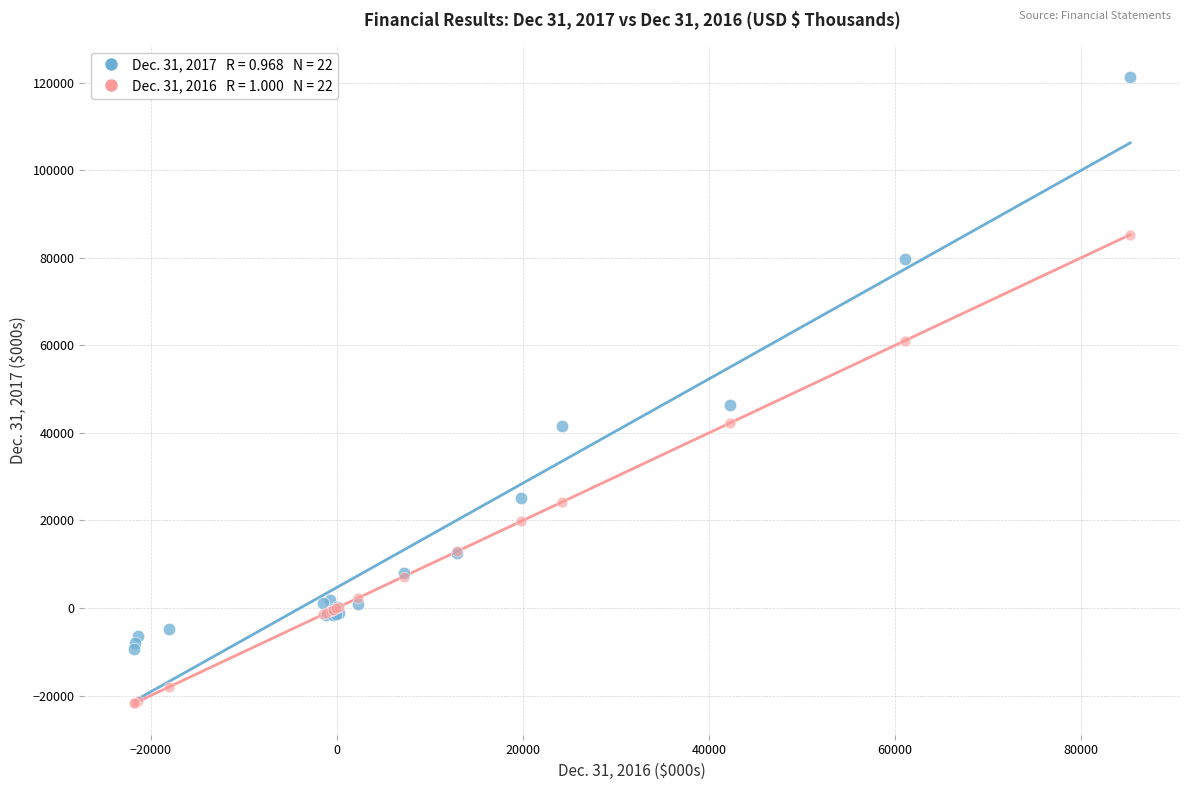

Across all series, what Y value is closest to 49754?

46477